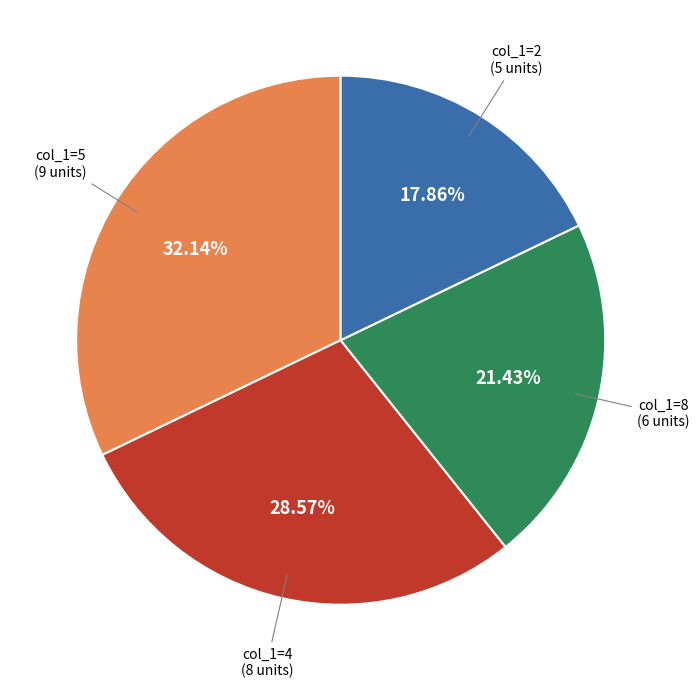

Is there any slice that represents more than half of the pie?

No